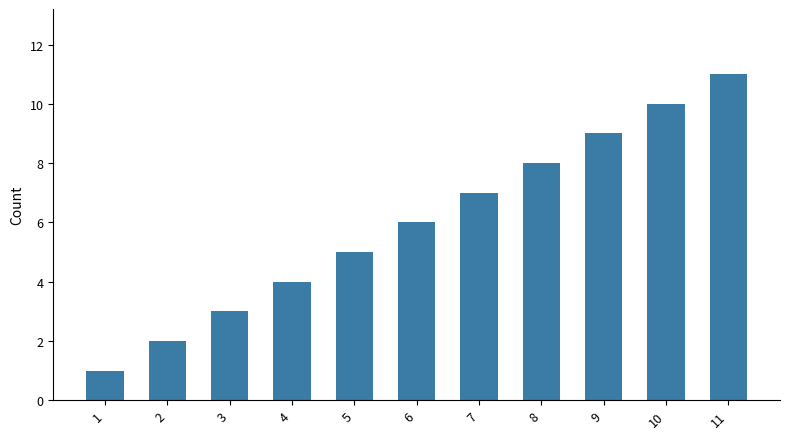

What is the difference between the values at 7 and 8?

1